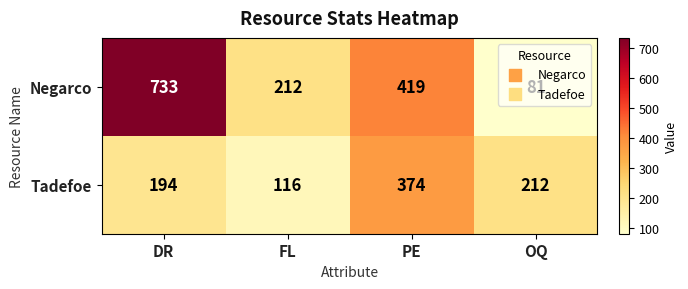

List the series in order of their overall mean, highest first.

Negarco, Tadefoe